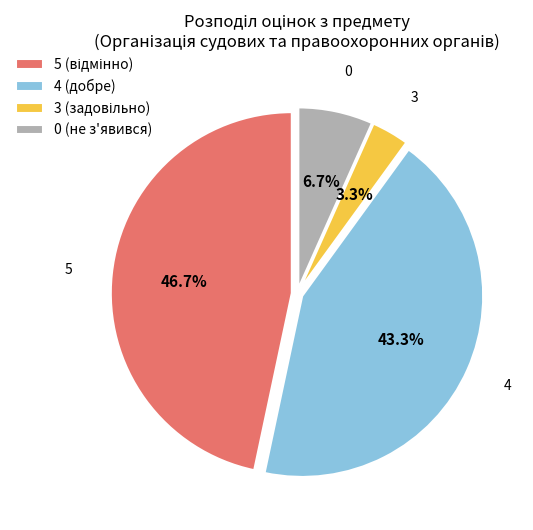

How many slices are in this pie chart?

4